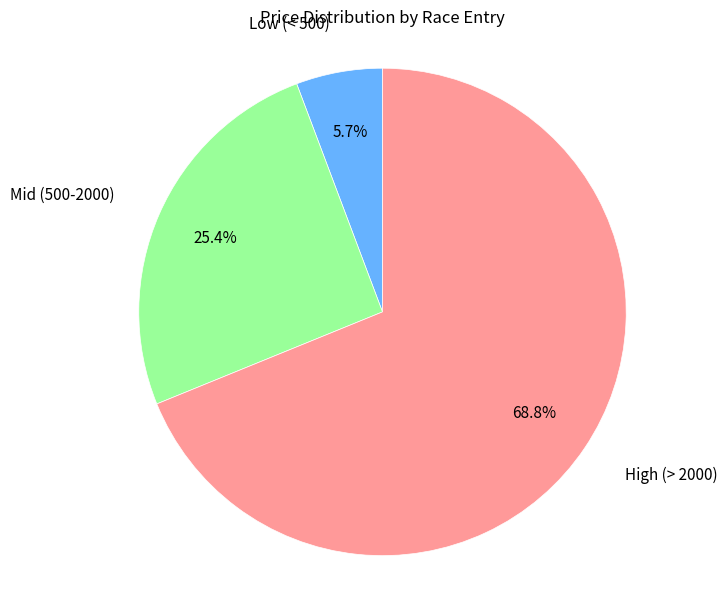

Is there any slice that represents more than half of the pie?

Yes